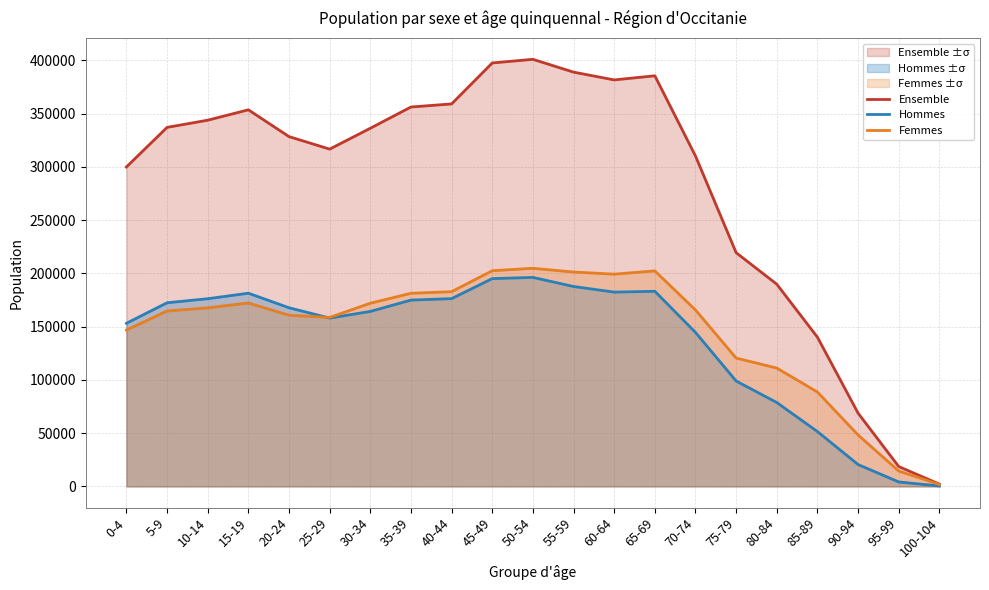

What position from the left is 25-29?

6